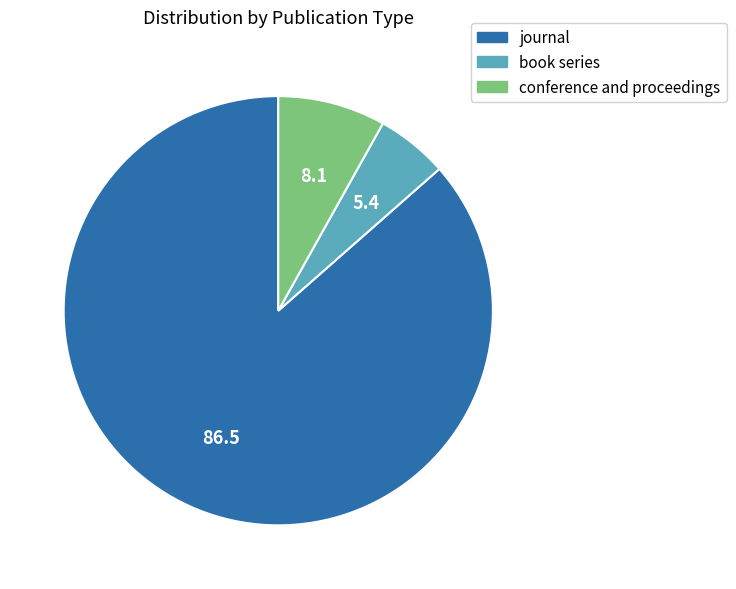

What is the largest slice in the pie chart?

journal